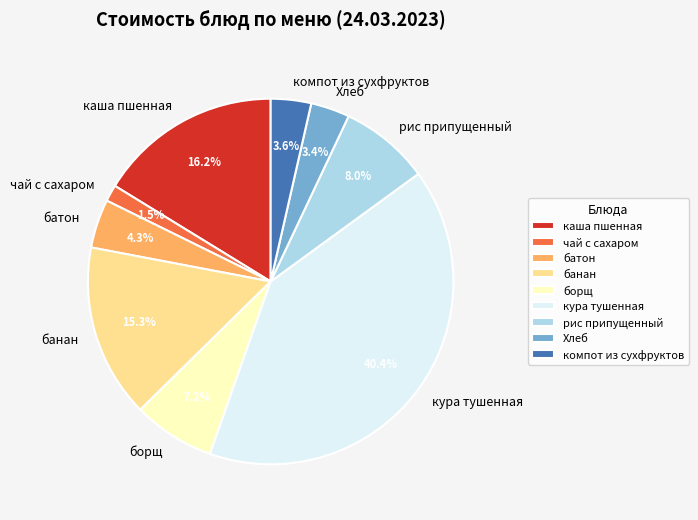

Which has a higher value, банан or батон?

банан